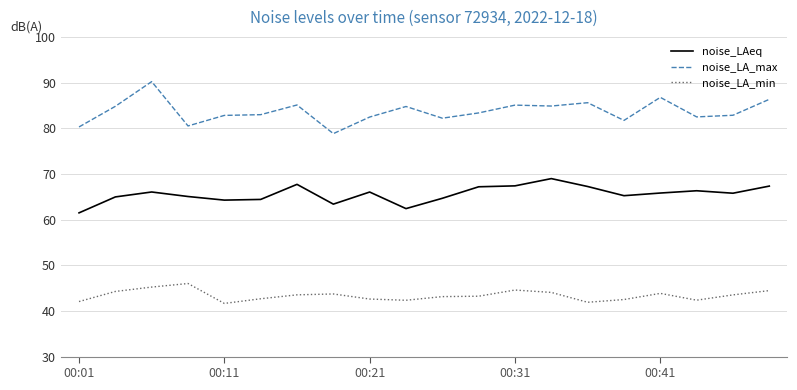

List the series in order of their peak value, highest first.

noise_LA_max, noise_LAeq, noise_LA_min